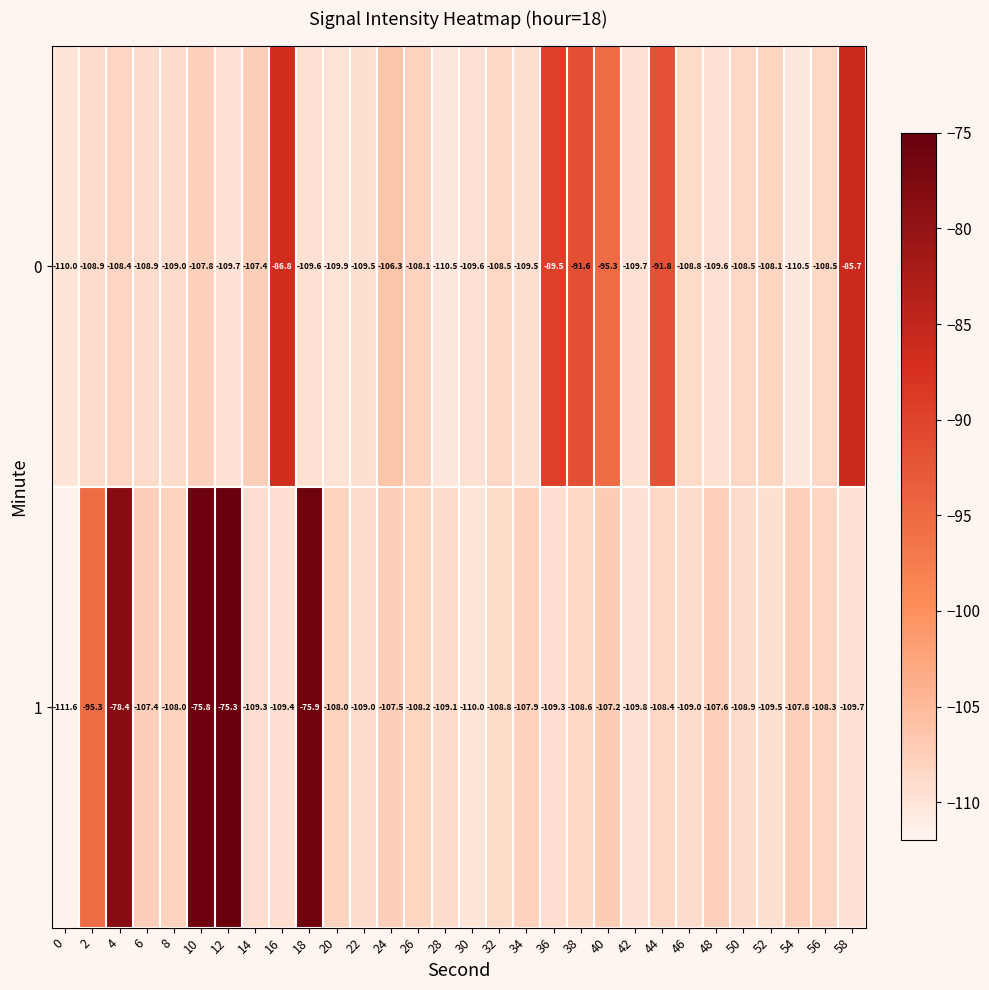

Is it true that 0 equals -38.9 at 44?

False